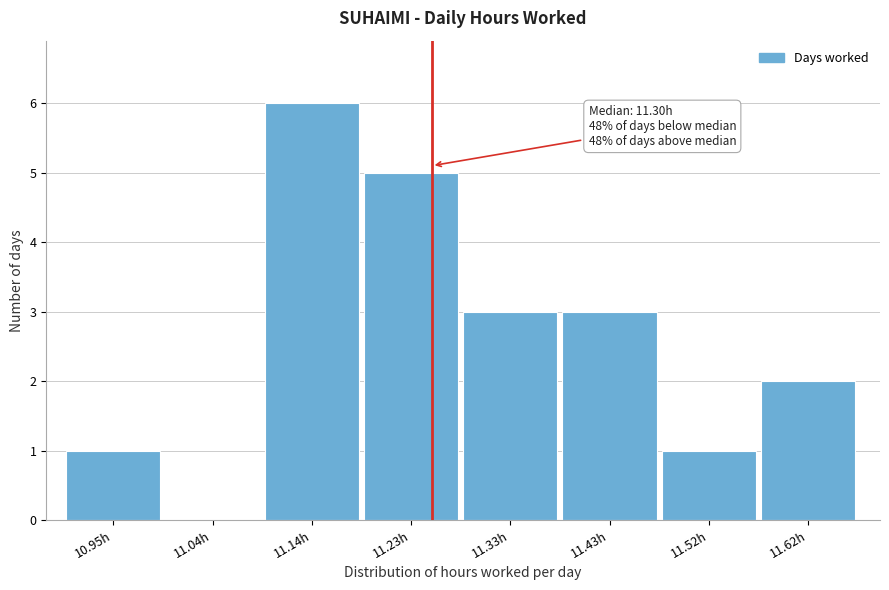

Reading left to right, transcribe all the data shown in this chart.

10.95h=1	11.04h=0	11.14h=6	11.23h=5	11.33h=3	11.43h=3	11.52h=1	11.62h=2